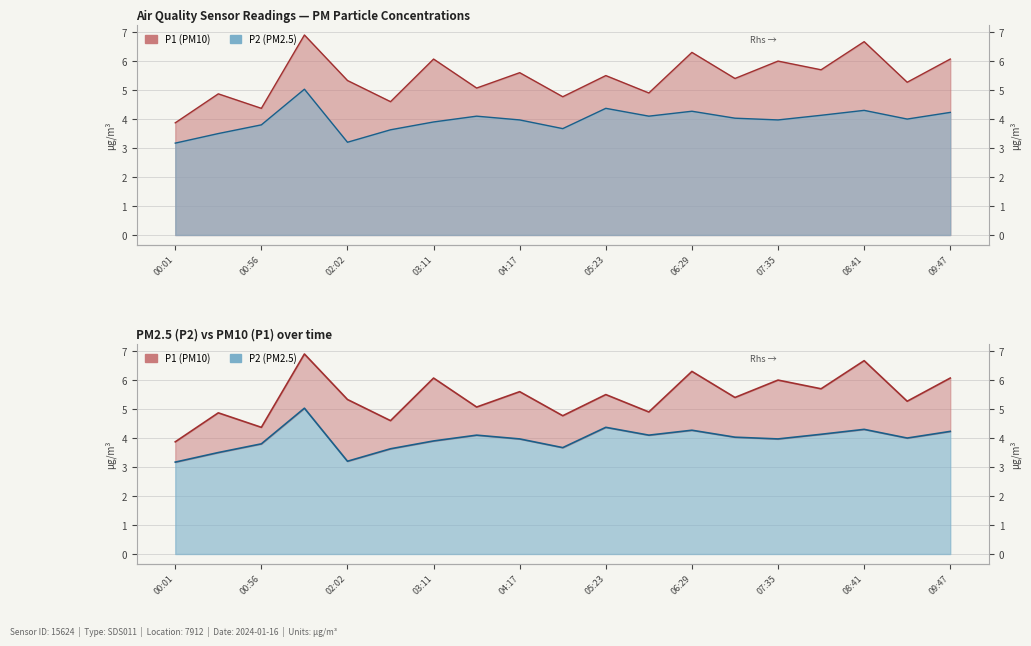

Which series has the widest spread of values?

P1 line